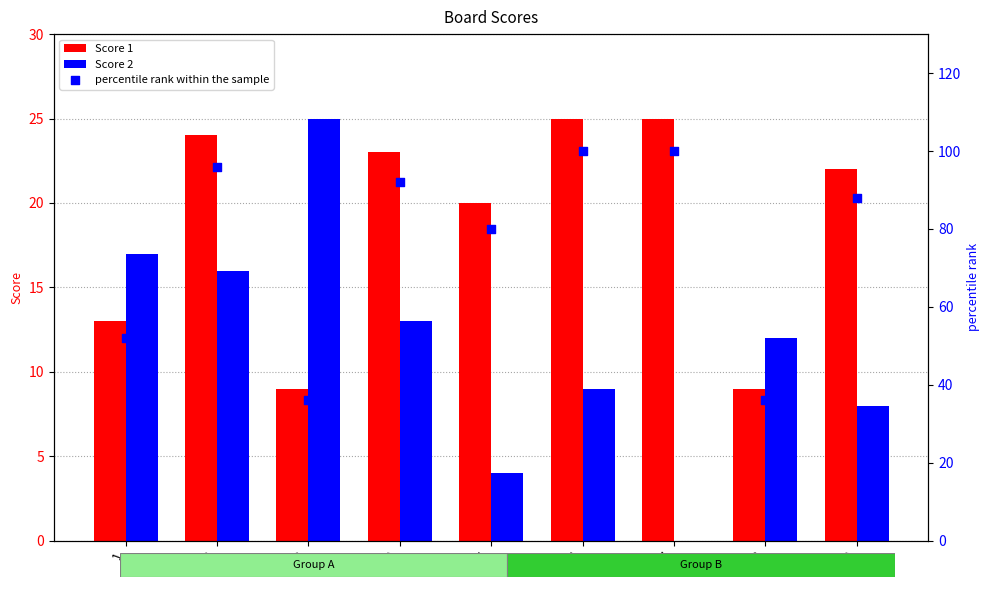

Is the value of percentile rank within the sample at 8 greater than the value of Score 2 at 4?

Yes